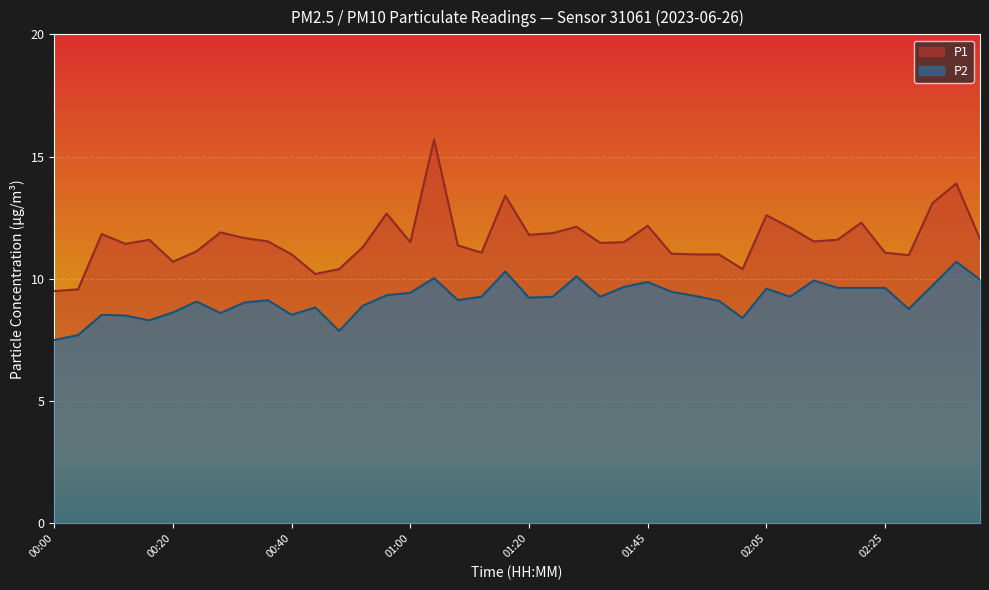

In P2, how many points are higher than both neighbors (excluding endpoints)?

11